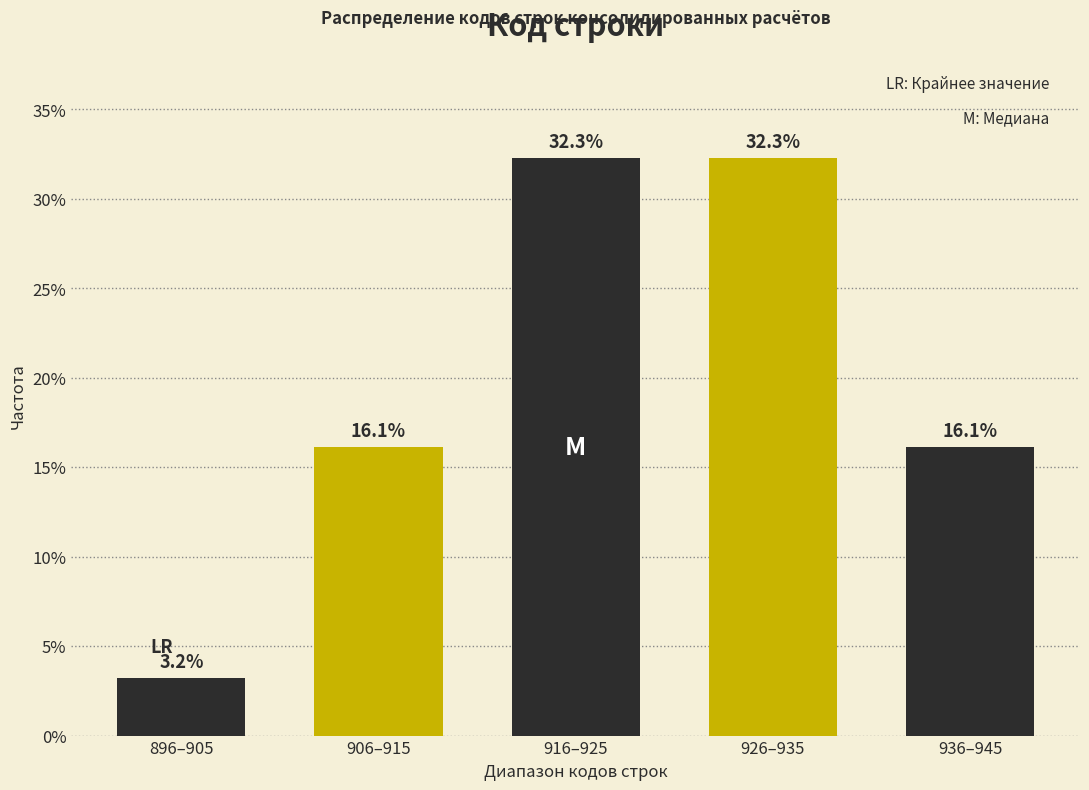

Reading left to right, list all the values displayed in this chart.

3.2	16.1	32.3	32.3	16.1